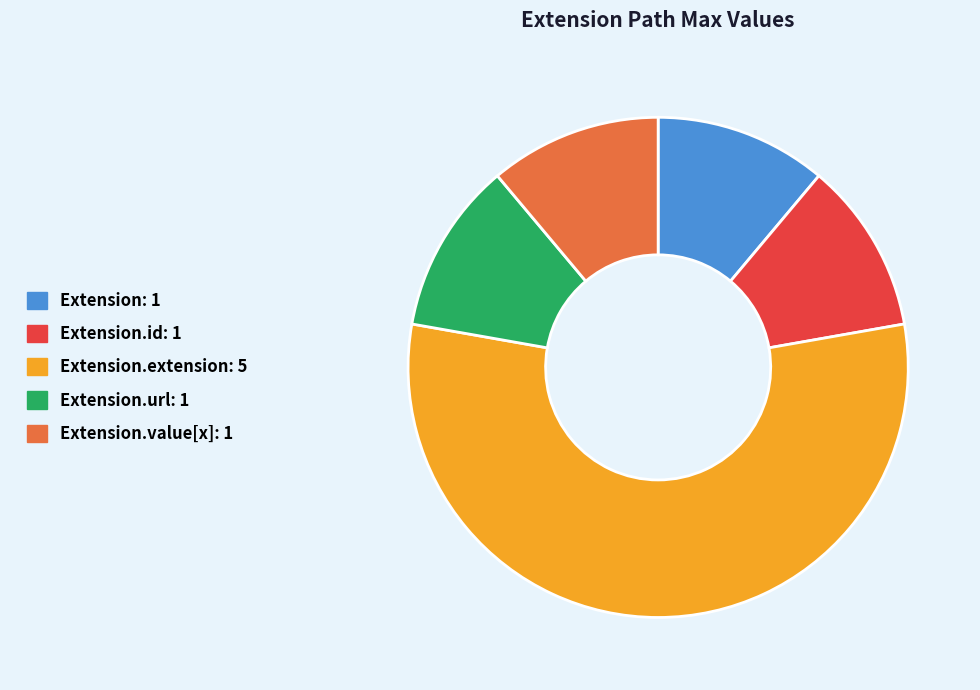

Is there a majority slice in this chart?

Yes